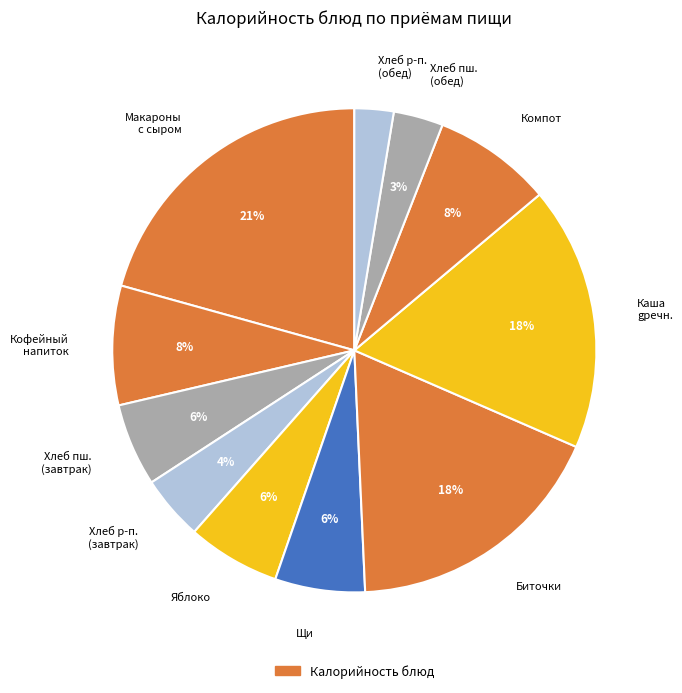

Does any single category account for the majority?

No